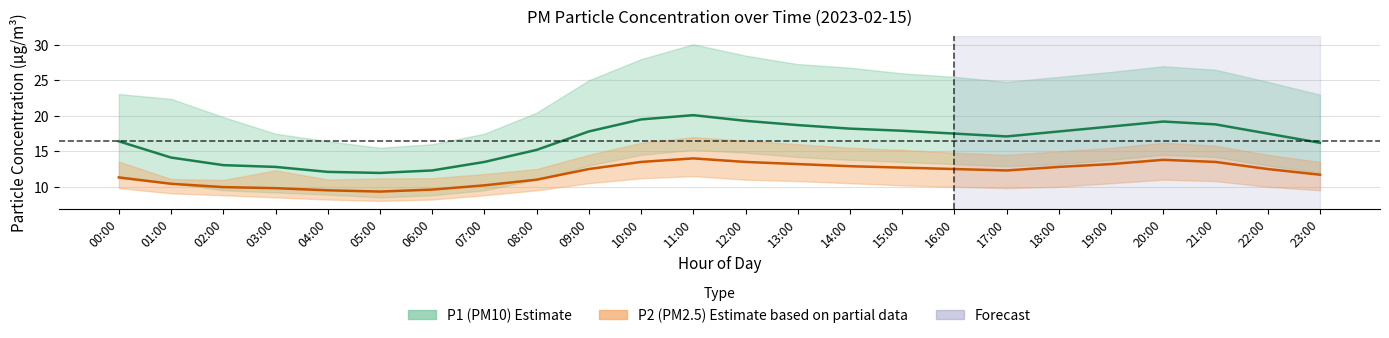

True or false: P1 (PM10) mean and P2 (PM2.5) mean cross at least once.

False